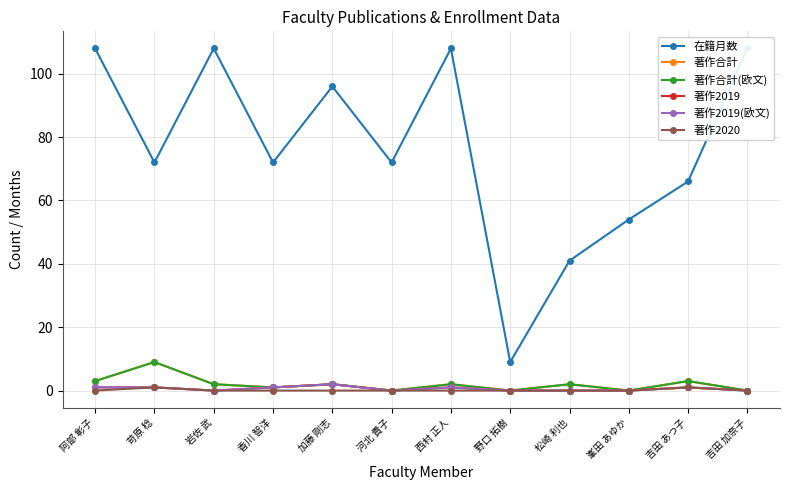

What are all the series names shown in the legend?

在籍月数, 著作合計, 著作合計(欧文), 著作2019, 著作2019(欧文), 著作2020